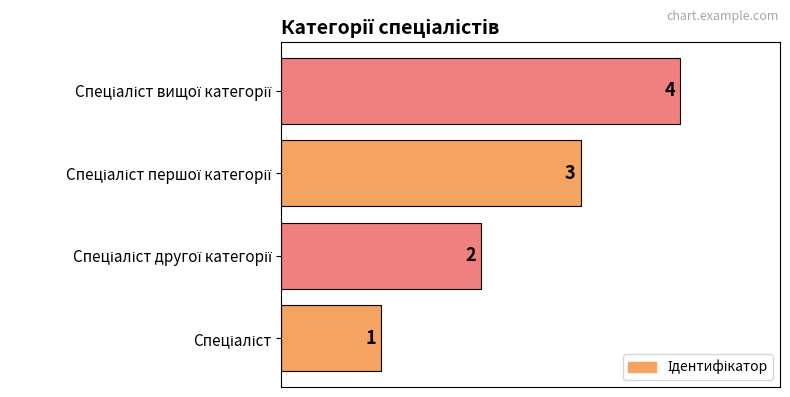

What is the maximum value shown in the chart?

4